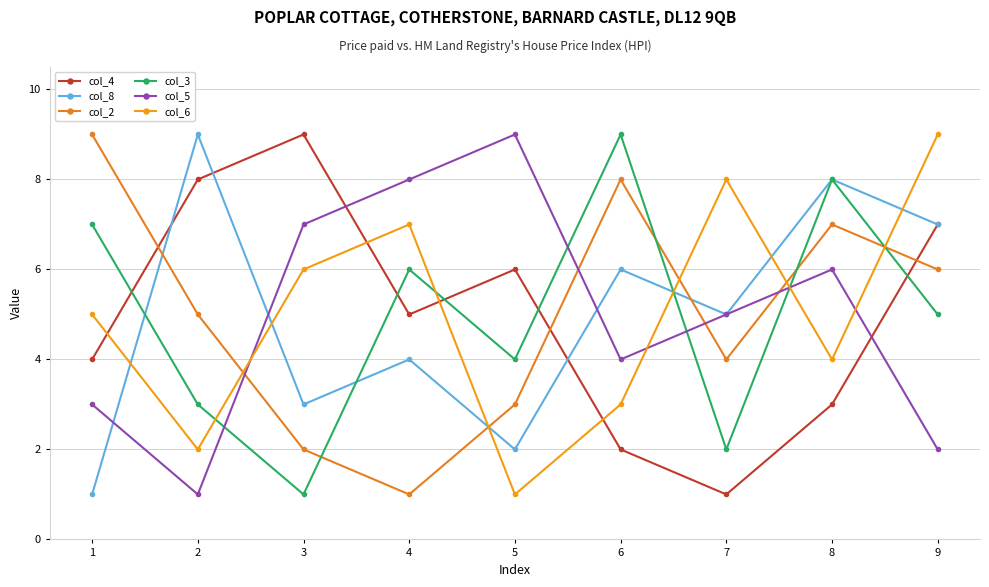

Where is col_8 nearest to the value 5?

7